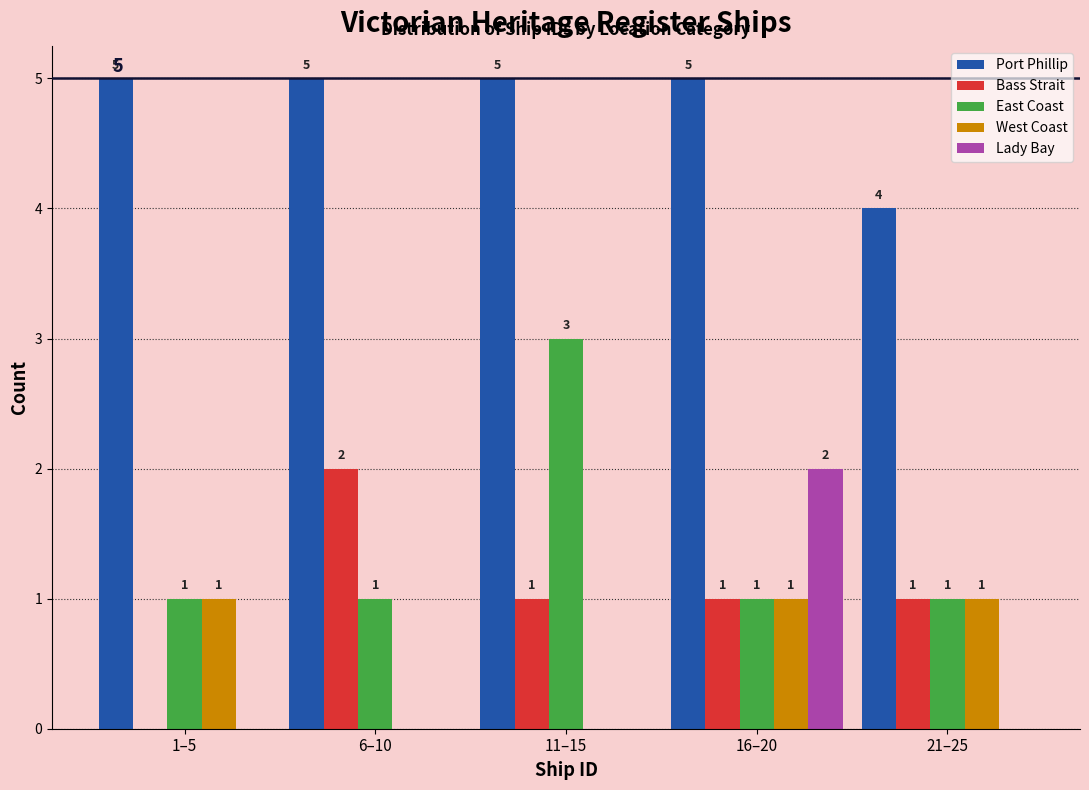

Reading left to right, transcribe all the data shown in this chart.

Port Phillip: 1–5=5	6–10=5	11–15=5	16–20=5	21–25=4
Bass Strait: 1–5=0	6–10=2	11–15=1	16–20=1	21–25=1
East Coast: 1–5=1	6–10=1	11–15=3	16–20=1	21–25=1
West Coast: 1–5=1	6–10=0	11–15=0	16–20=1	21–25=1
Lady Bay: 1–5=0	6–10=0	11–15=0	16–20=2	21–25=0